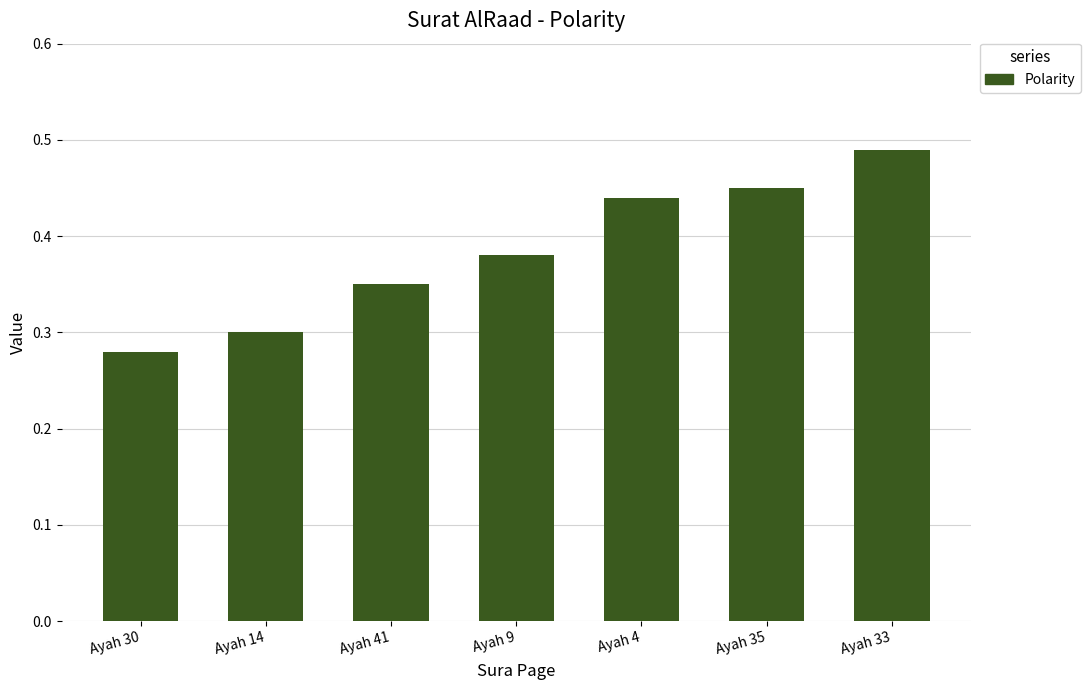

What position from the right is Ayah 4?

3